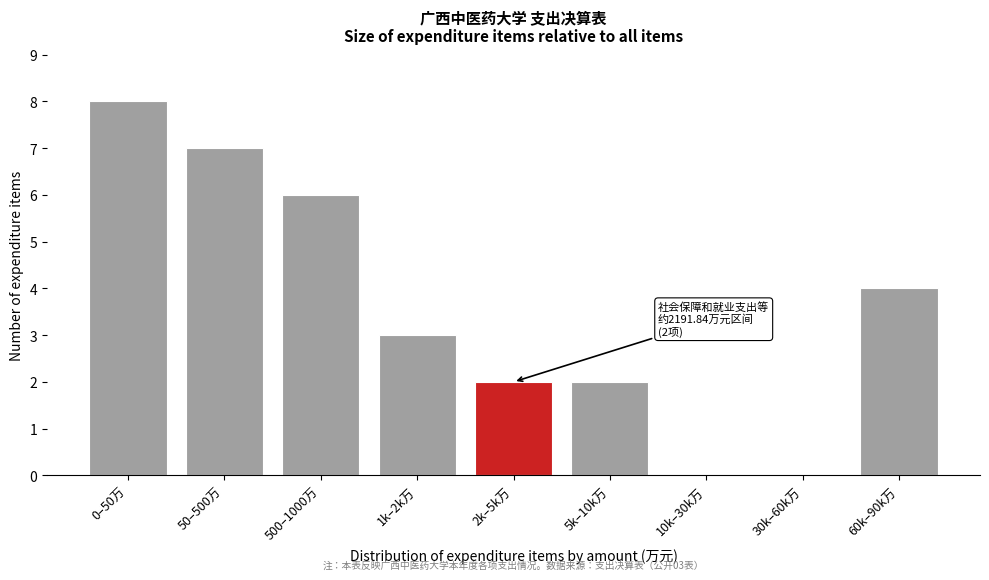

What is the greatest value displayed?

8